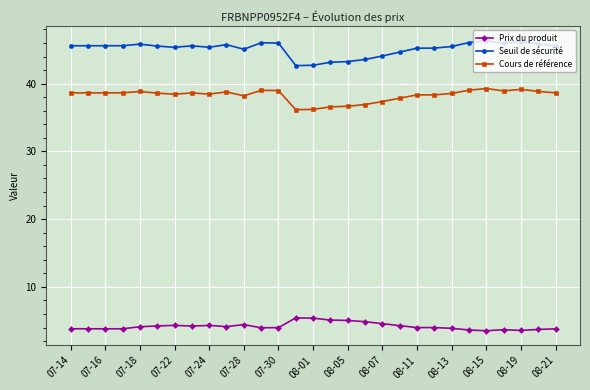

Which series has the largest total across all categories?

Seuil de sécurité